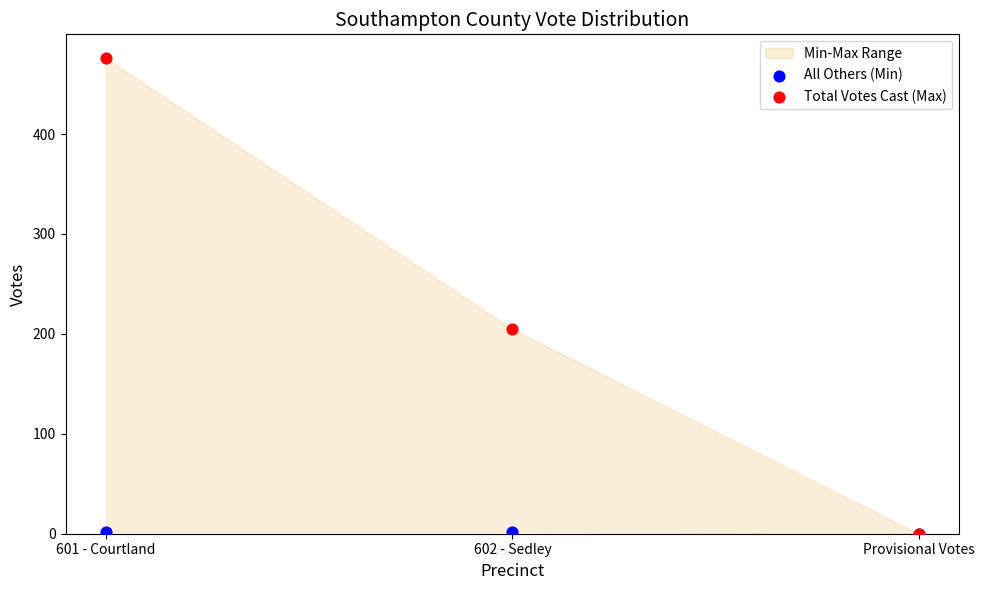

Which series reaches the maximum Y coordinate?

Total Votes Cast (Max)